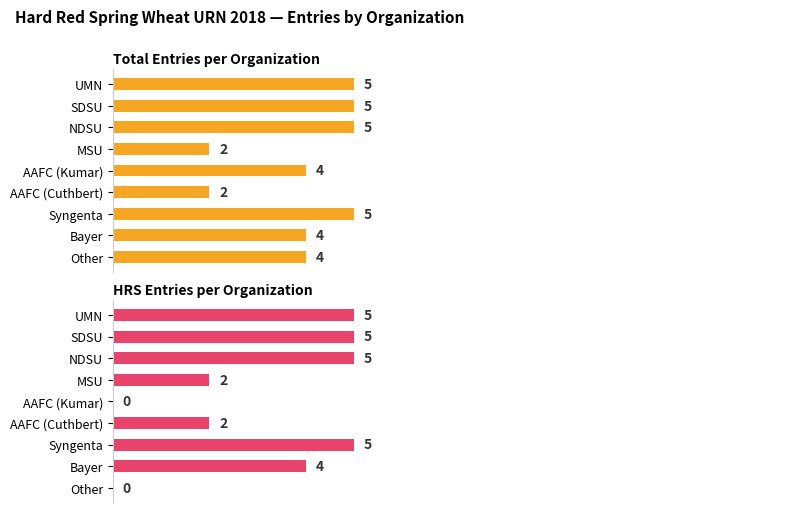

Reading left to right, list all the values displayed in this chart.

Total Entries per Organization: 5	5	5	2	4	2	5	4	4
HRS Entries per Organization: 5	5	5	2	0	2	5	4	0